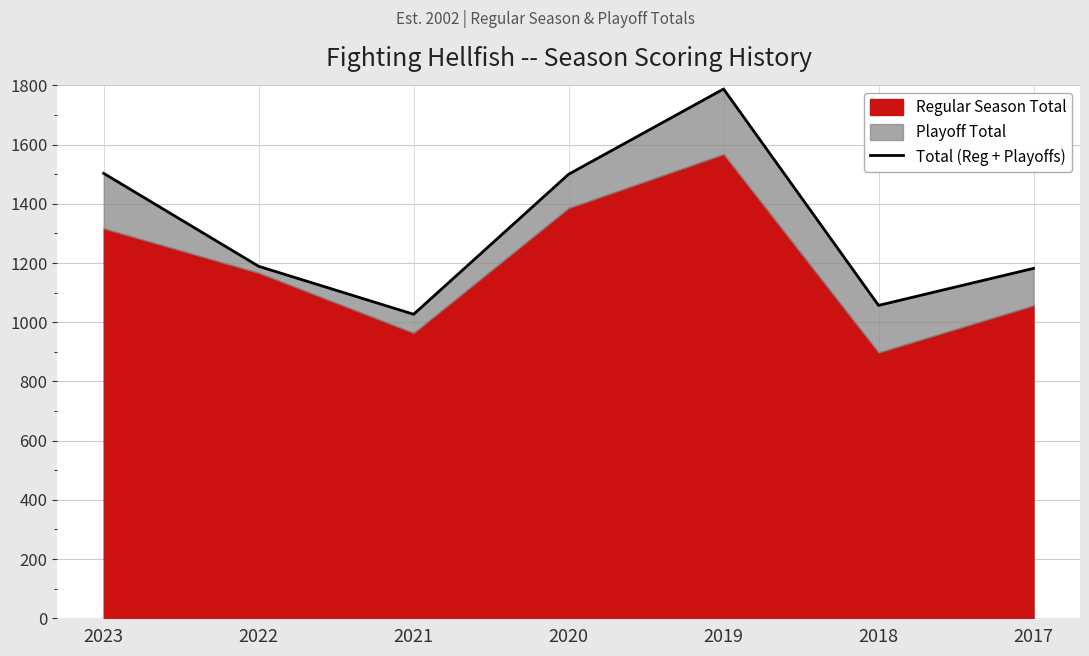

Which label corresponds to the largest value in the chart?

2019